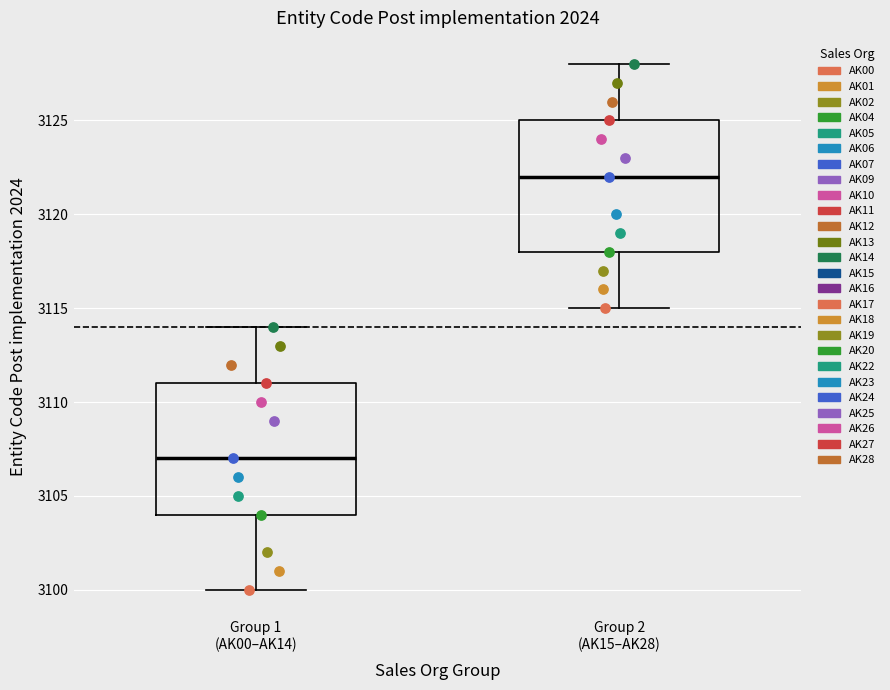

Reading left to right, read every box against the y-axis: the position of its median line, the range the box covers, and the ends of its whiskers. The values are not printed on the chart, so give them approximately, as read against the axis.

Group 1 (AK00–AK14): median 3107, box 3104 to 3111, whiskers 3100 to 3114
Group 2 (AK15–AK28): median 3122, box 3118 to 3125, whiskers 3115 to 3128